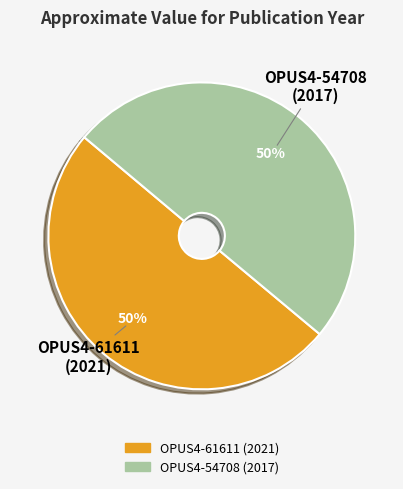

Is it true that OPUS4-61611 is 50% of the pie?

True